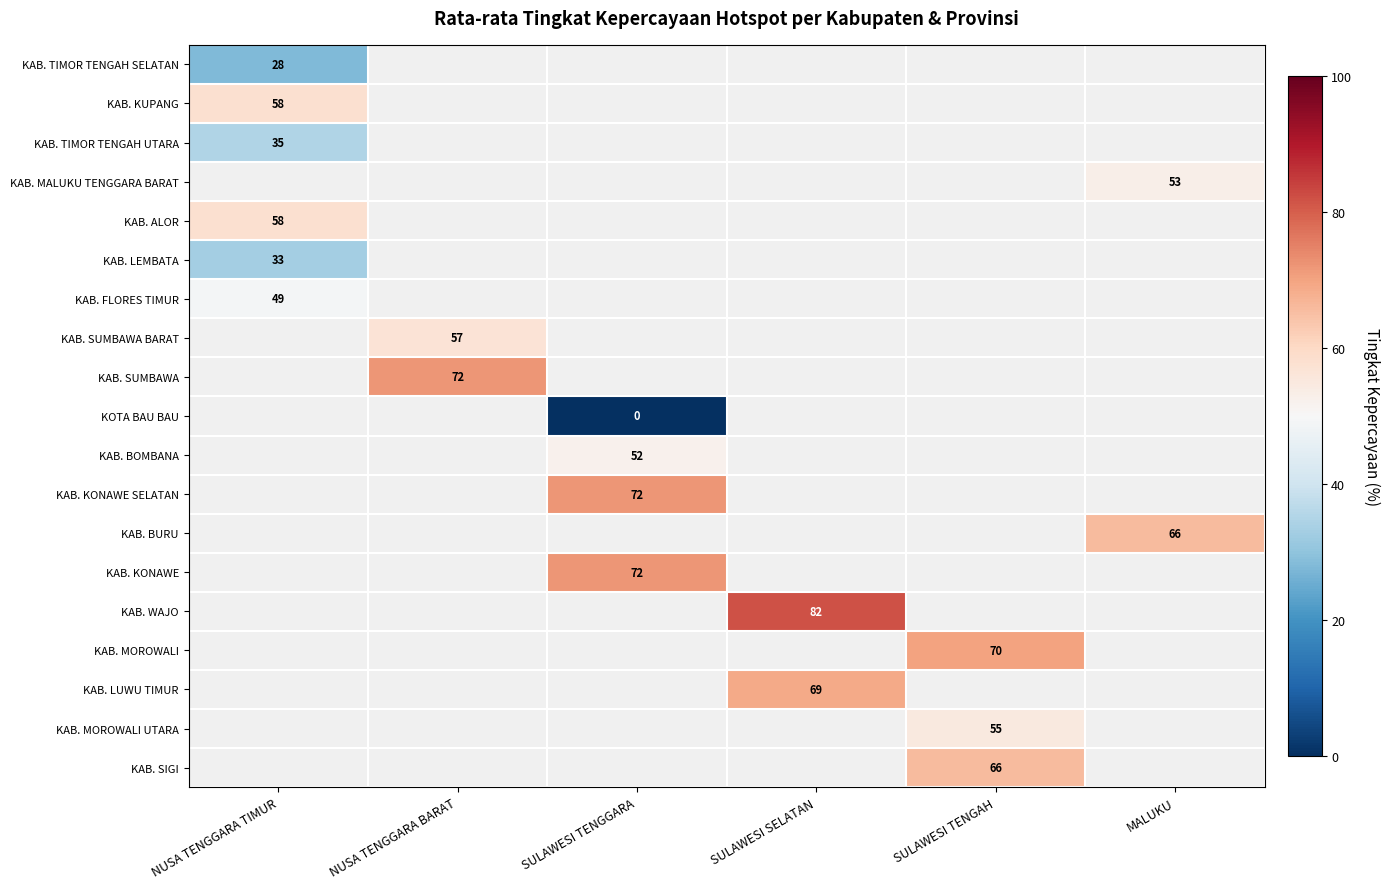

The KAB. SUMBAWA series shows 72 at NUSA TENGGARA BARAT. True or false?

True